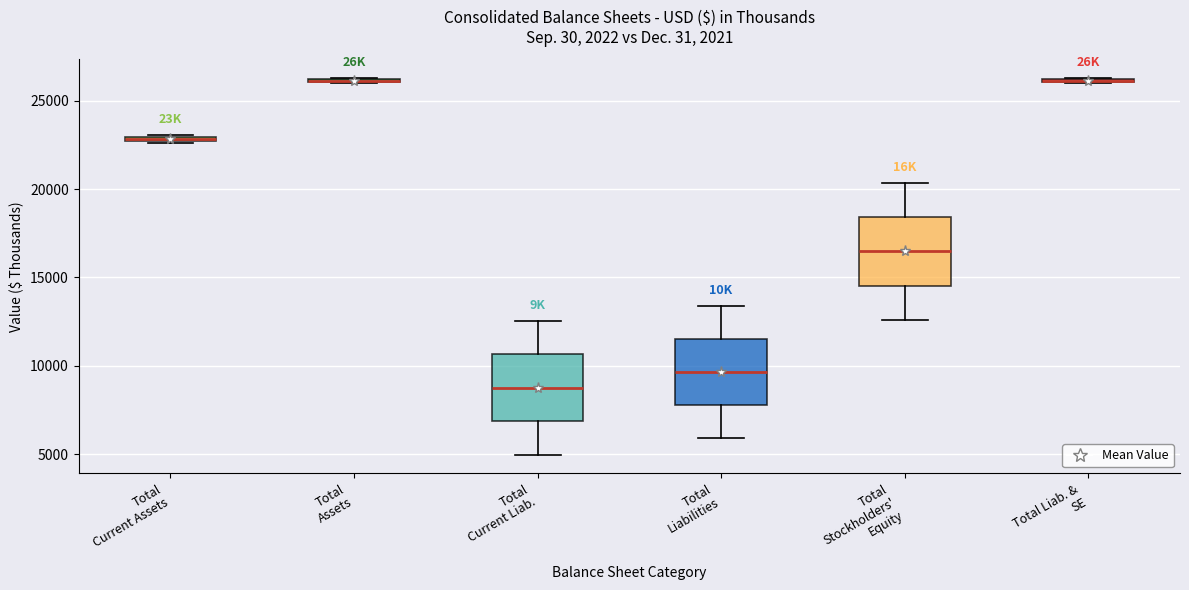

Where does the lower whisker of the box for Total Stockholders' Equity end on the y-axis? The values are not printed on the chart, so give them approximately, as read against the axis.

12500